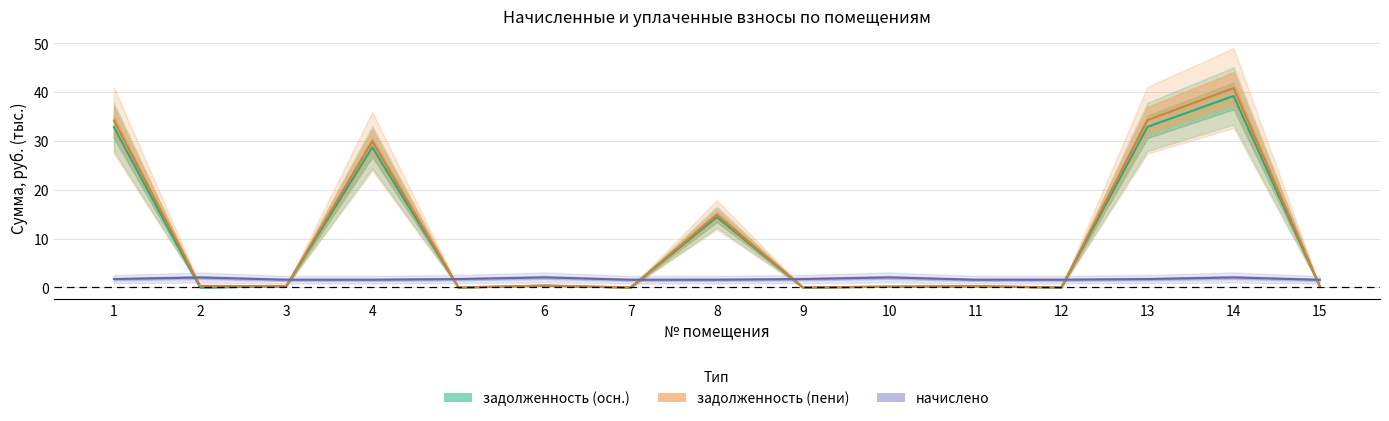

List the series in order of their peak value, lowest first.

начислено, задолженность (осн.), задолженность (пени)